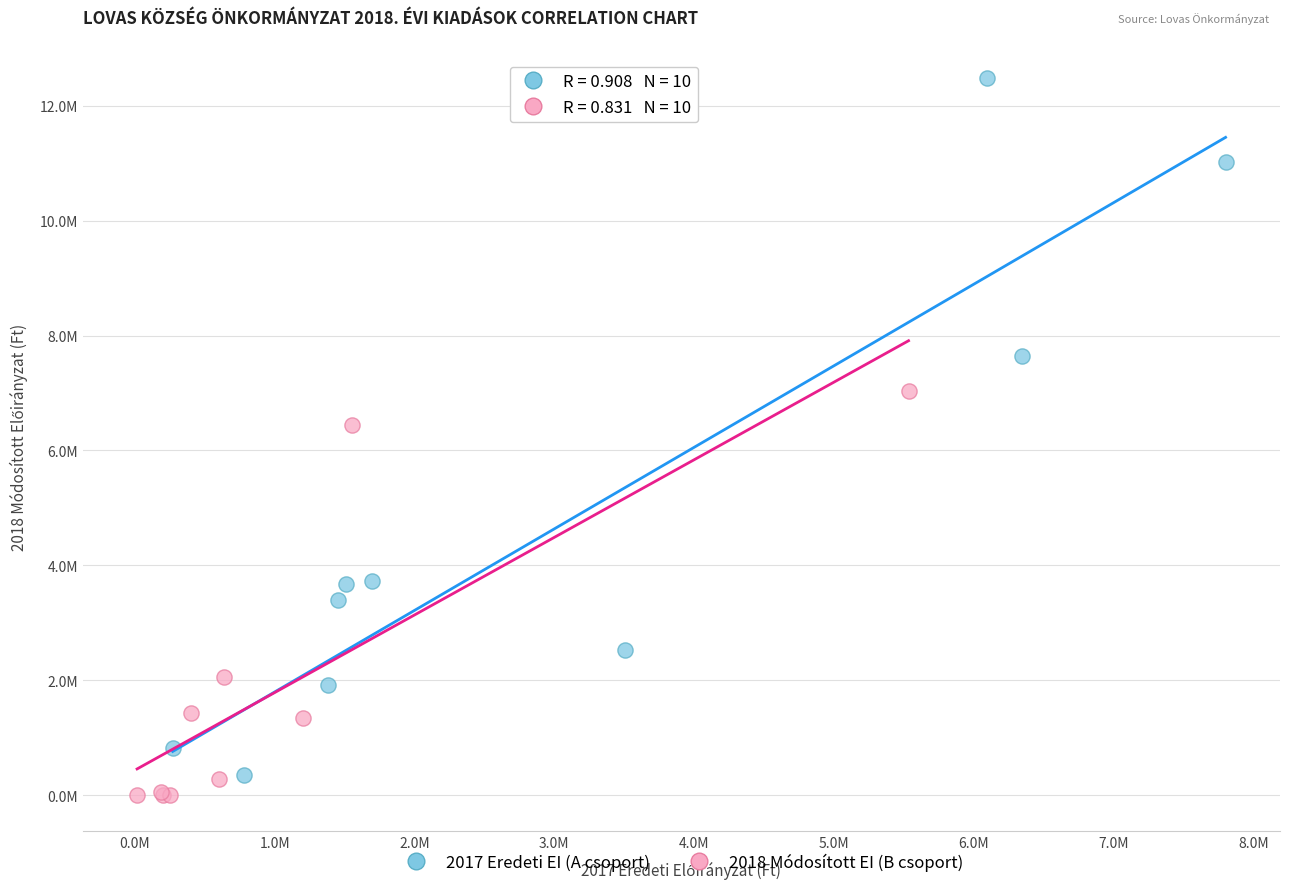

Which series reaches the maximum Y coordinate?

2017 Eredeti EI (A csoport)